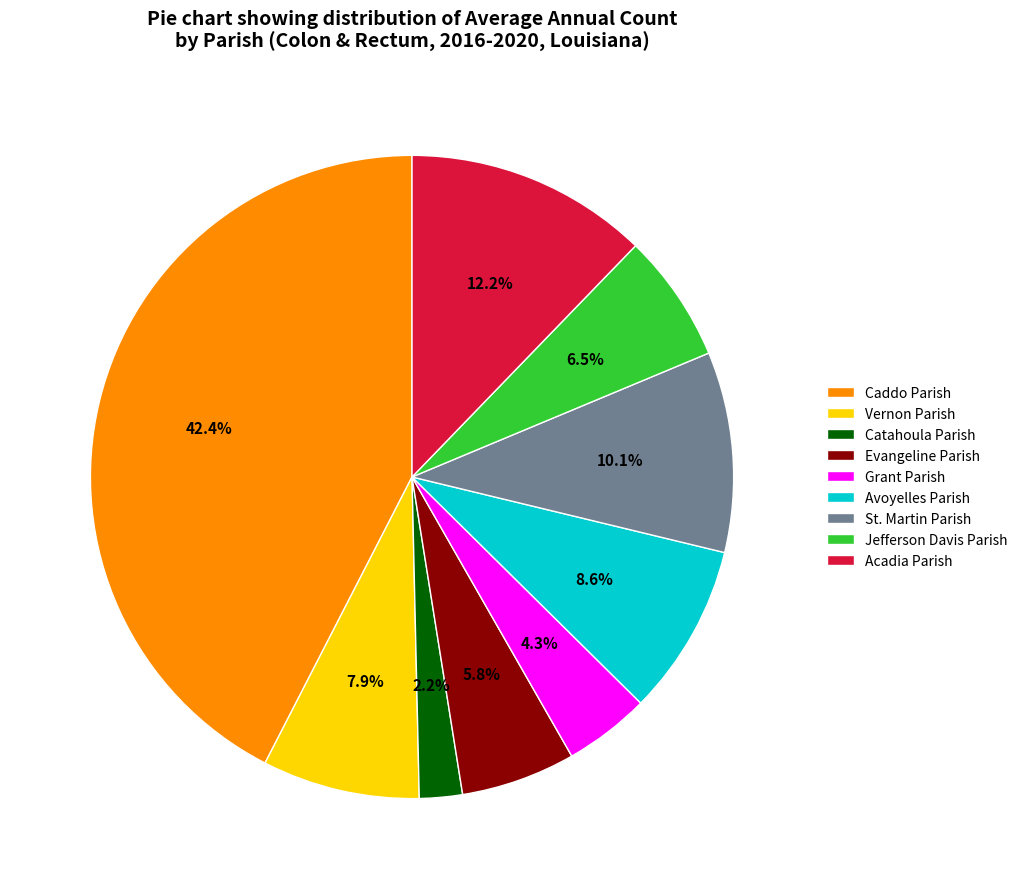

Is there any slice that represents more than half of the pie?

No